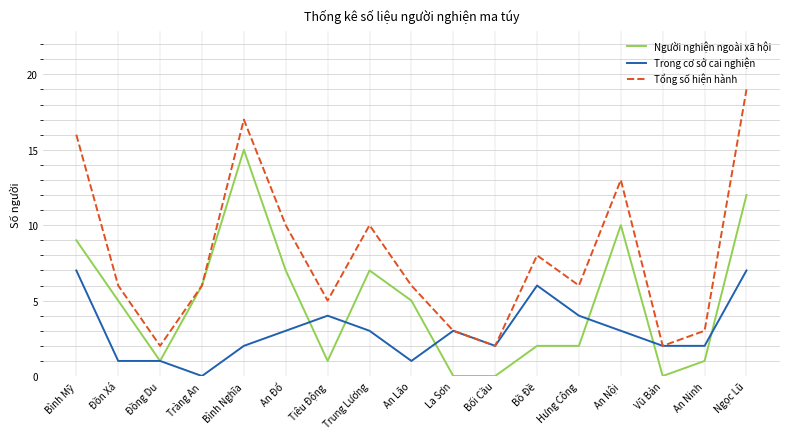

Which series has the largest total across all categories?

Tổng số hiện hành